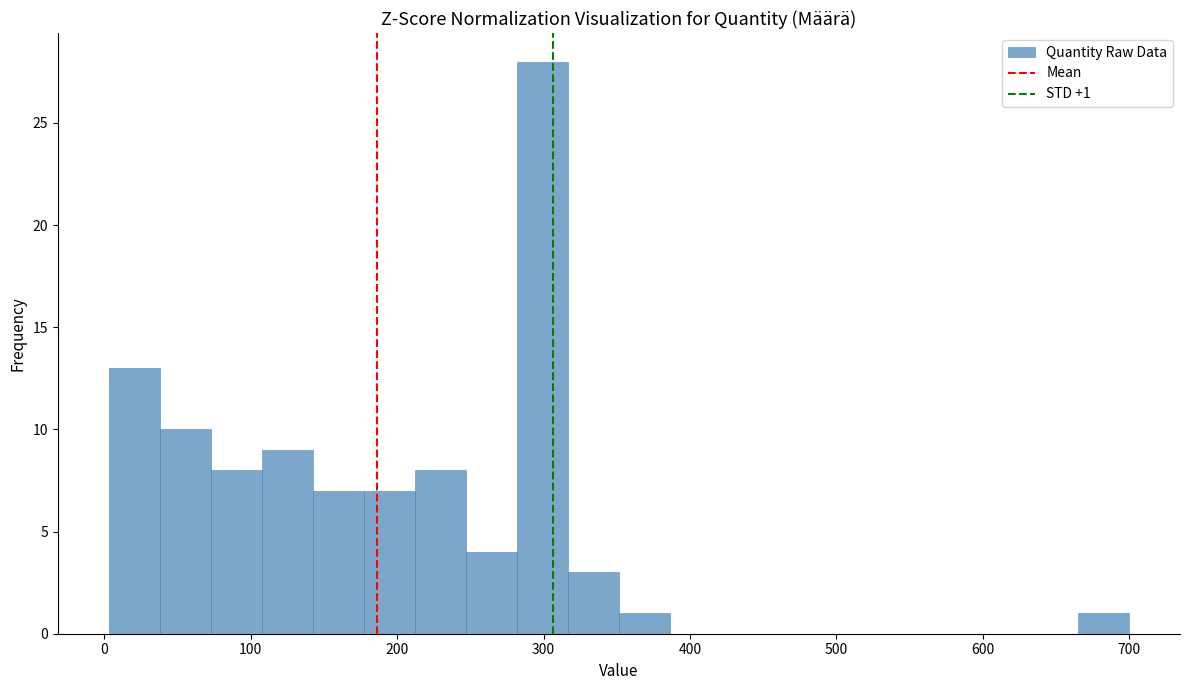

Read against the x-axis, roughly where is the centre of the tallest bar?

300